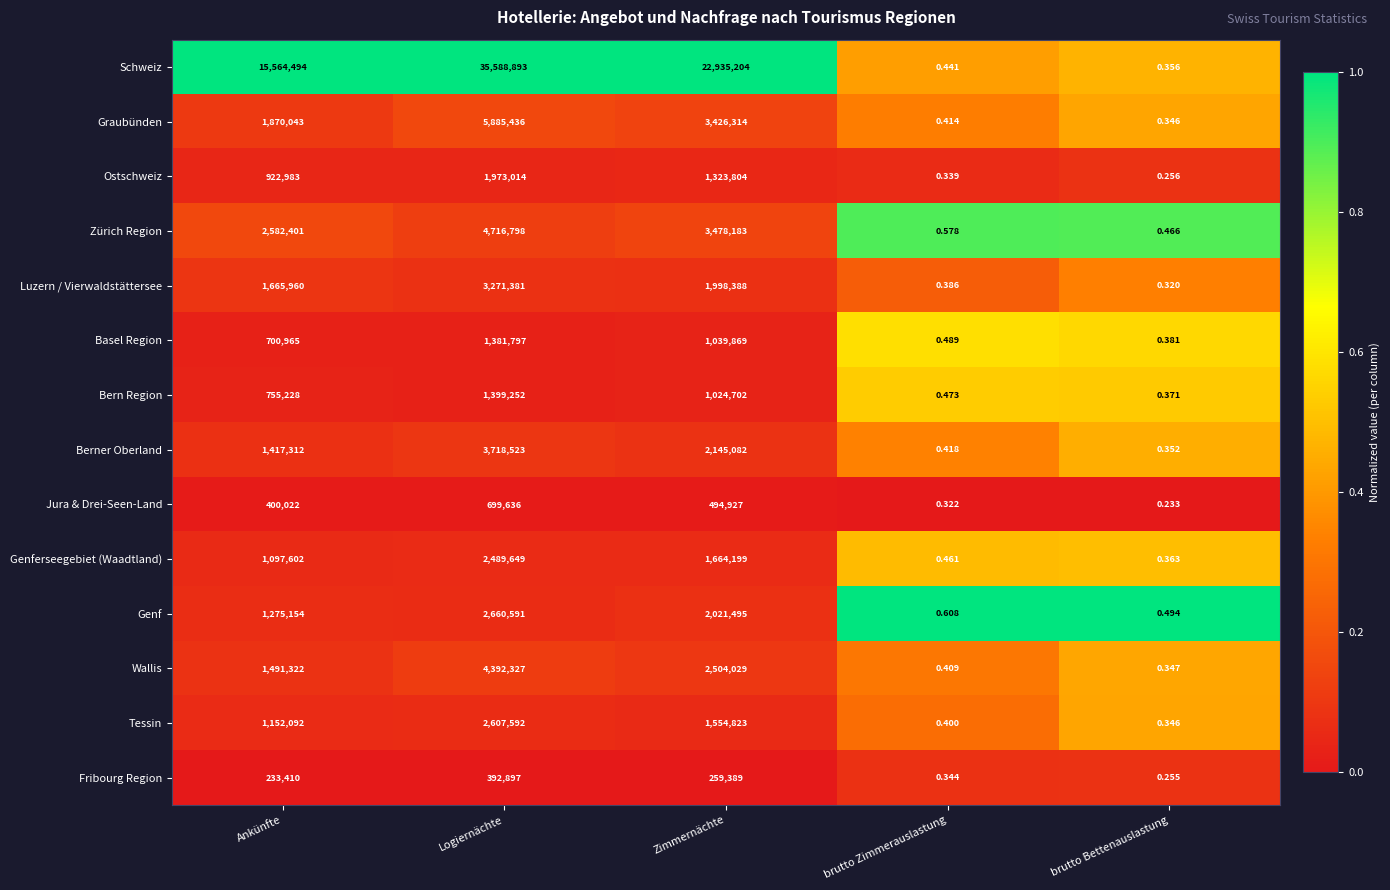

Which series has the largest range (max minus min)?

Schweiz